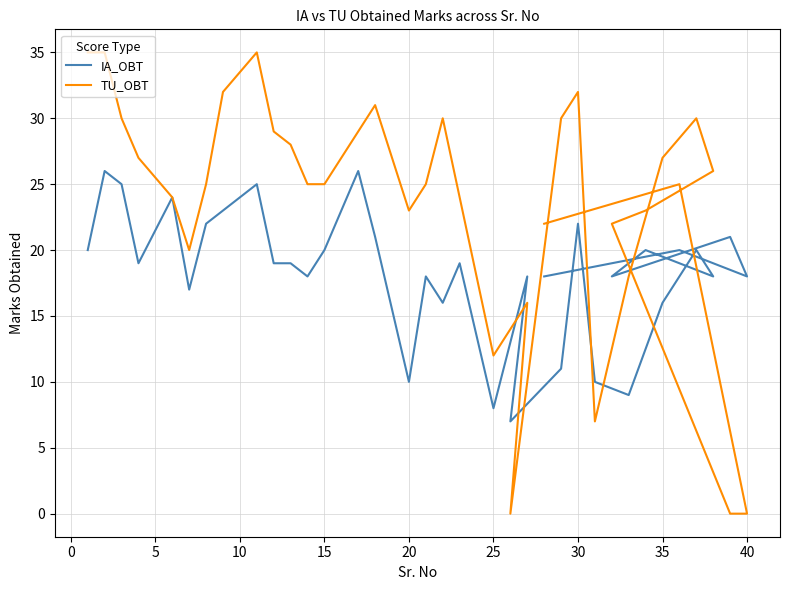

How many times do TU_OBT and IA_OBT cross each other?

6